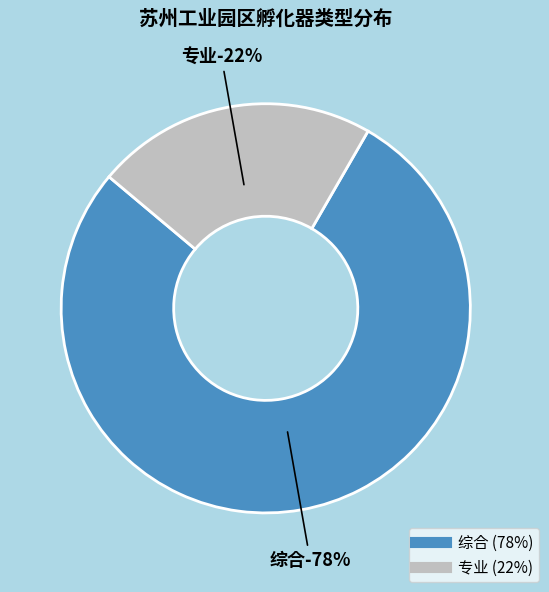

True or false: 综合 accounts for 78% of the total.

True